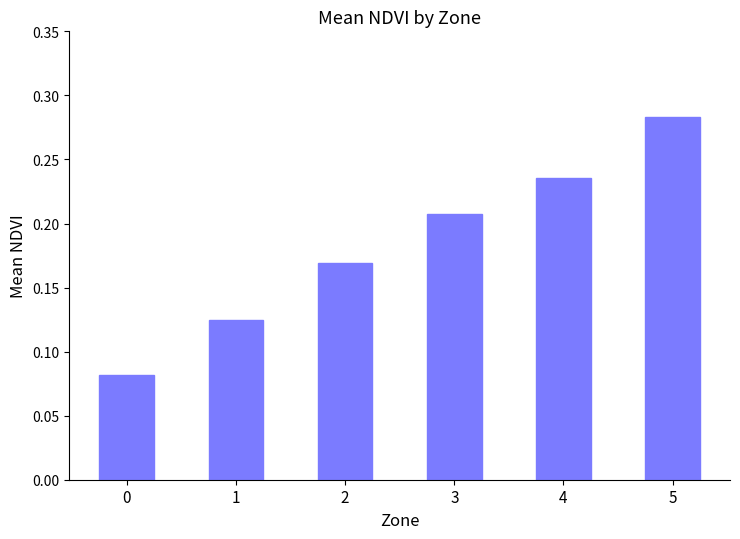

What is the change in value from 3 to 5?

+0.1